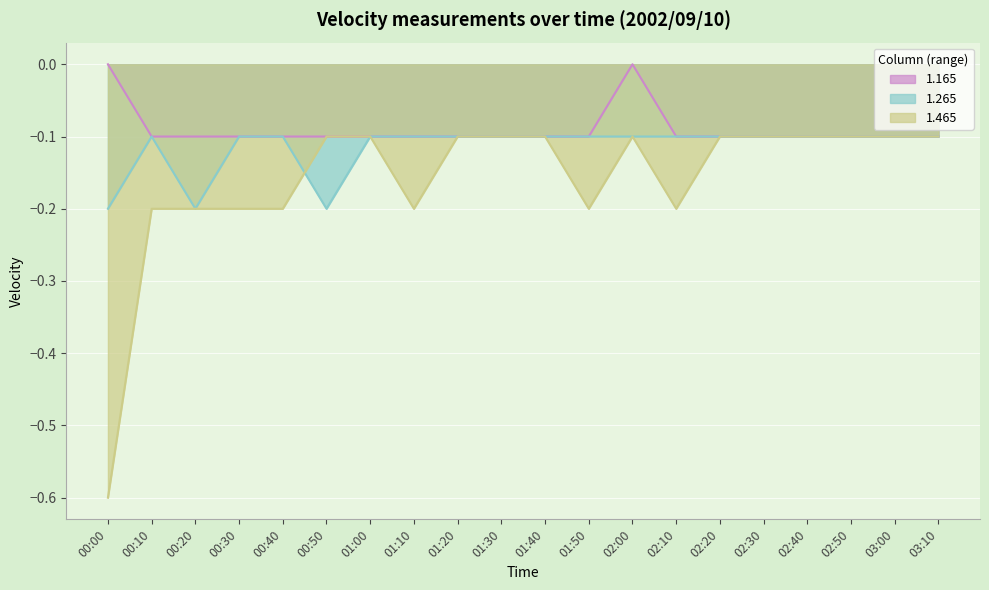

True or false: 1.465 has more than 1 points higher than both neighbors.

False